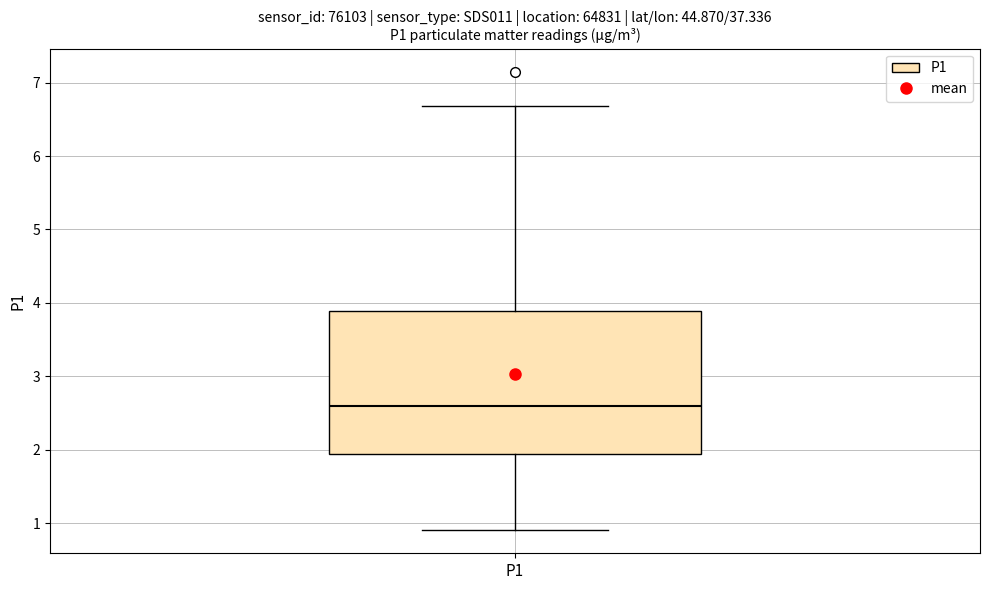

Read this box plot against the y-axis: the position of the median line, the range covered by the box, and the ends of both whiskers. The values are not printed on the chart, so give them approximately, as read against the axis.

median 2.6, box 1.9 to 3.9, whiskers 0.9 to 6.7